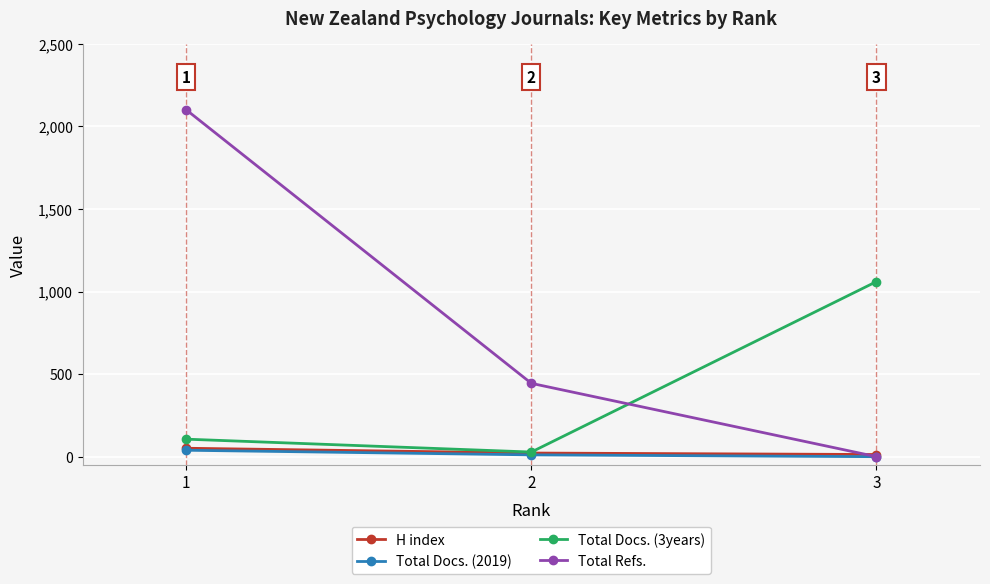

Which series has the largest total across all categories?

Total Refs.